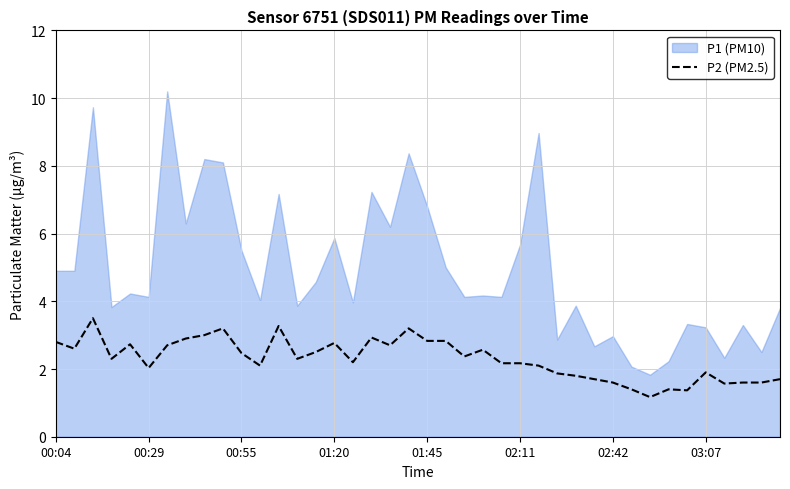

What is the minimum value for P2 (PM2.5)?

1.2